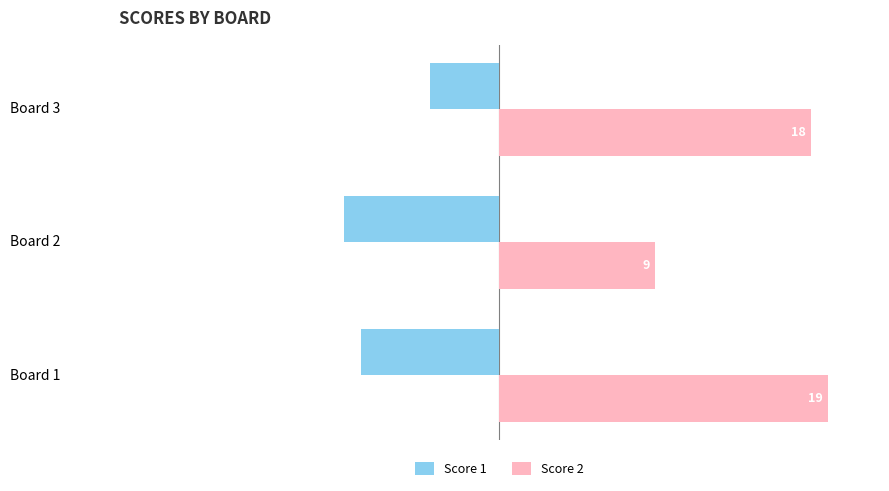

At how many categories does at least one series exceed 13?

2